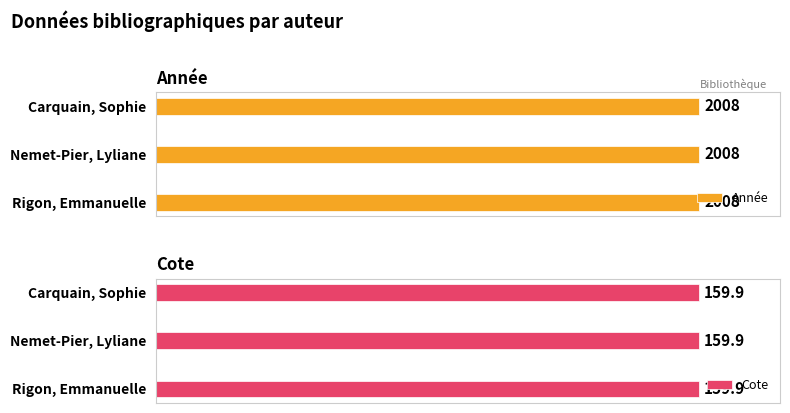

The value of Cote at Rigon, Emmanuelle is 159.9. True or false?

True